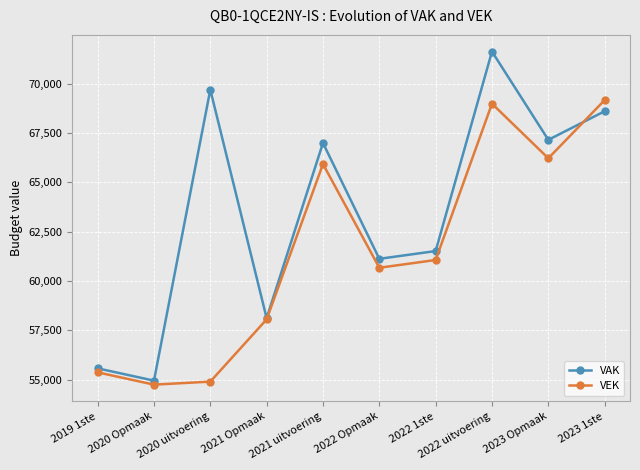

What is the highest value of the VAK series?

71626